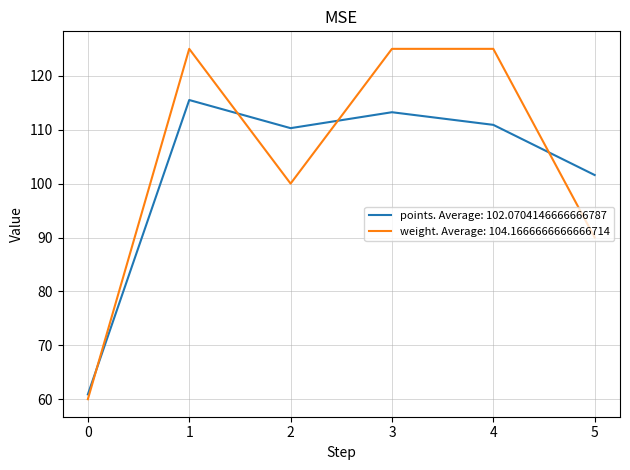

At 3, list the series in order from smallest to largest.

points. Average: 102.0704146666666787, weight. Average: 104.1666666666666714